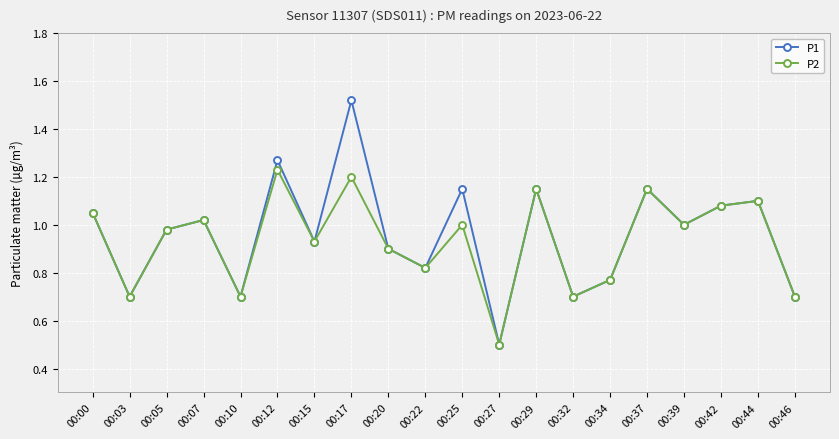

What is the smallest value displayed?

0.5